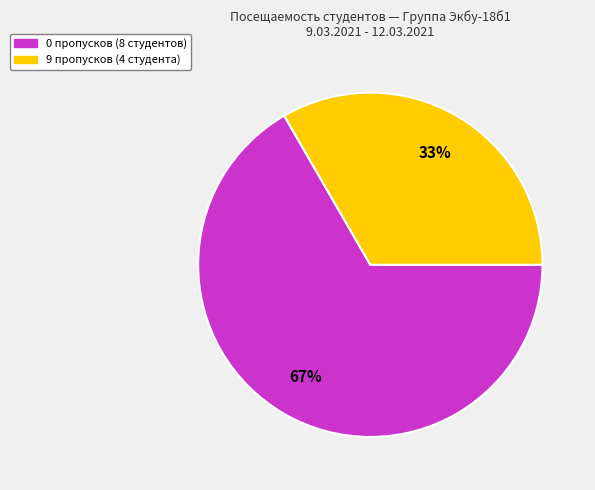

How many slices are in this pie chart?

2